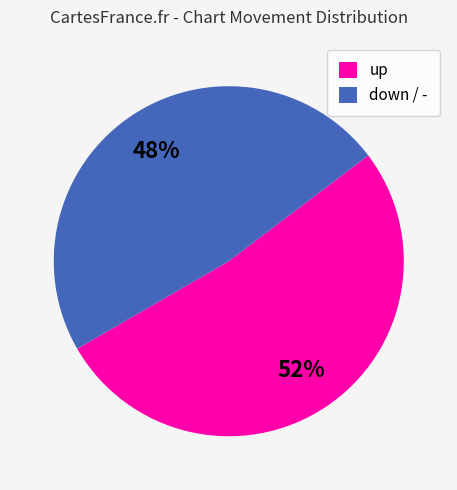

Do up and down / - together represent more than half of the pie?

Yes